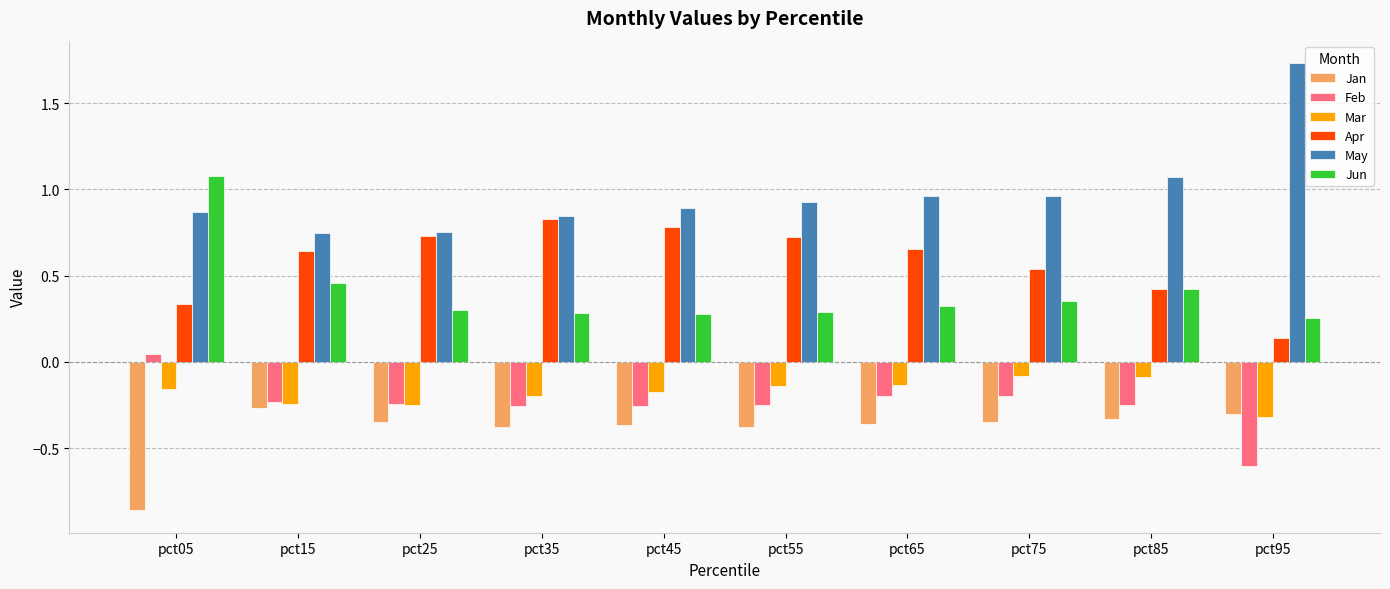

What is the difference between the highest and lowest values at pct35?

1.2